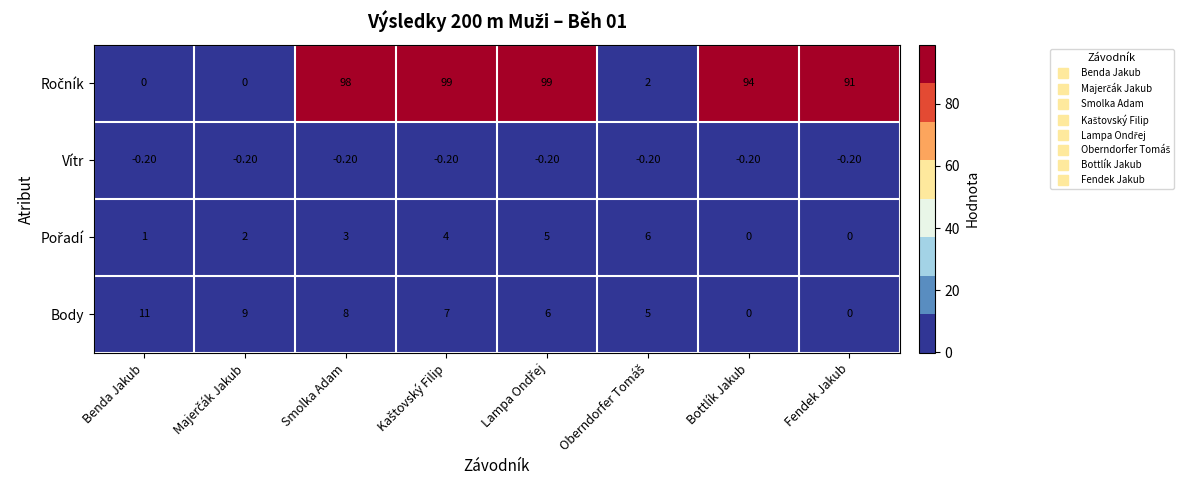

What is the difference between the highest and lowest values at Smolka Adam?

98.2